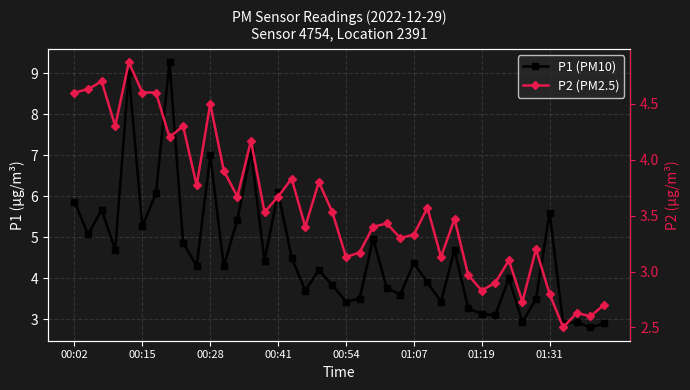

Rank the categories by P2 (PM2.5) value from lowest to highest.

36, 38, 37, 39, 33, 35, 30, 31, 29, 32, 20, 27, 21, 34, 24, 25, 17, 22, 23, 28, 14, 19, 26, 12, 15, 9, 18, 16, 11, 13, 01:31, 00:41, 8, 10, 00:02, 01:07, 01:19, 00:15, 00:28, 00:54